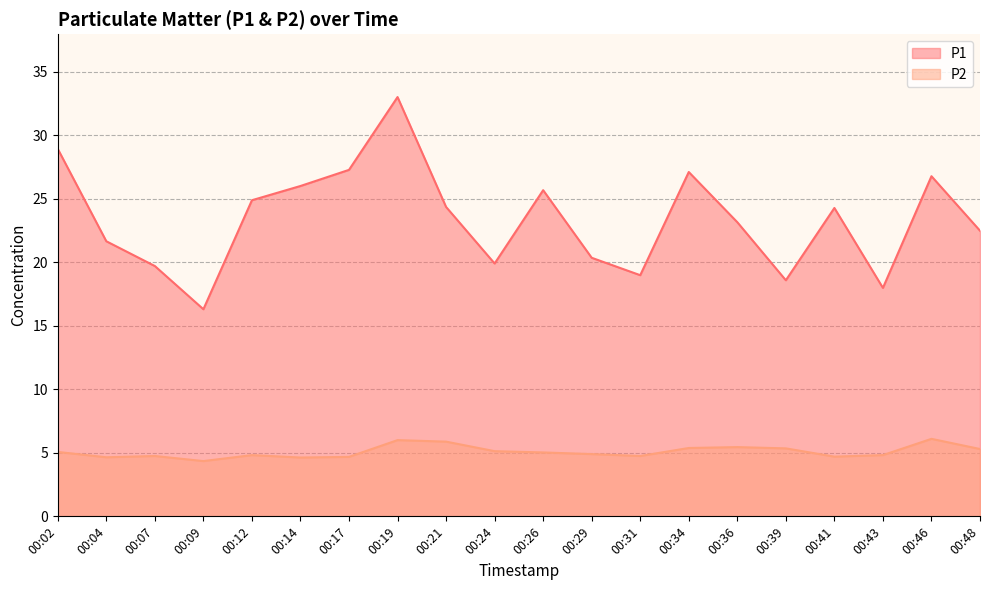

At which category does P1 reach its first local peak?

00:19